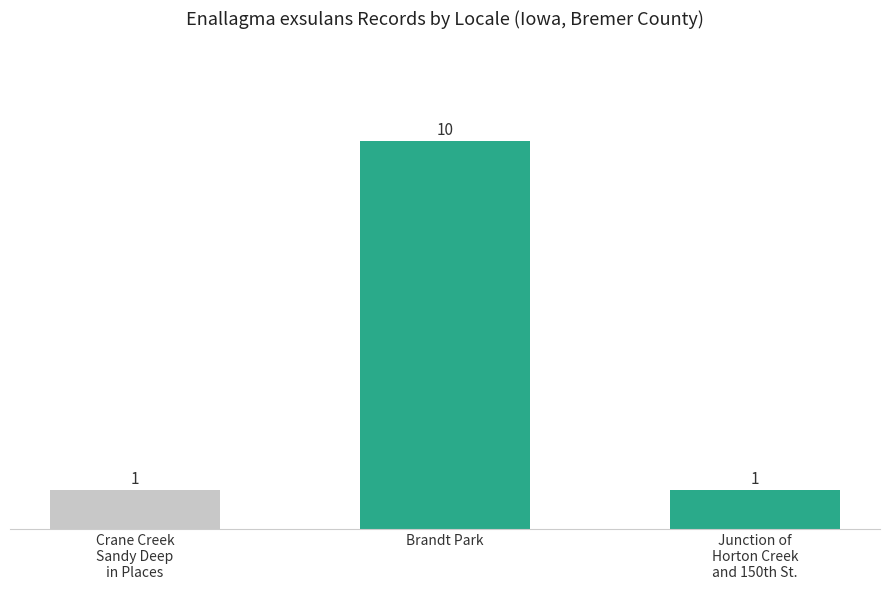

What is the sum of the values at Junction of
Horton Creek
and 150th St. and Crane Creek
Sandy Deep
in Places?

2